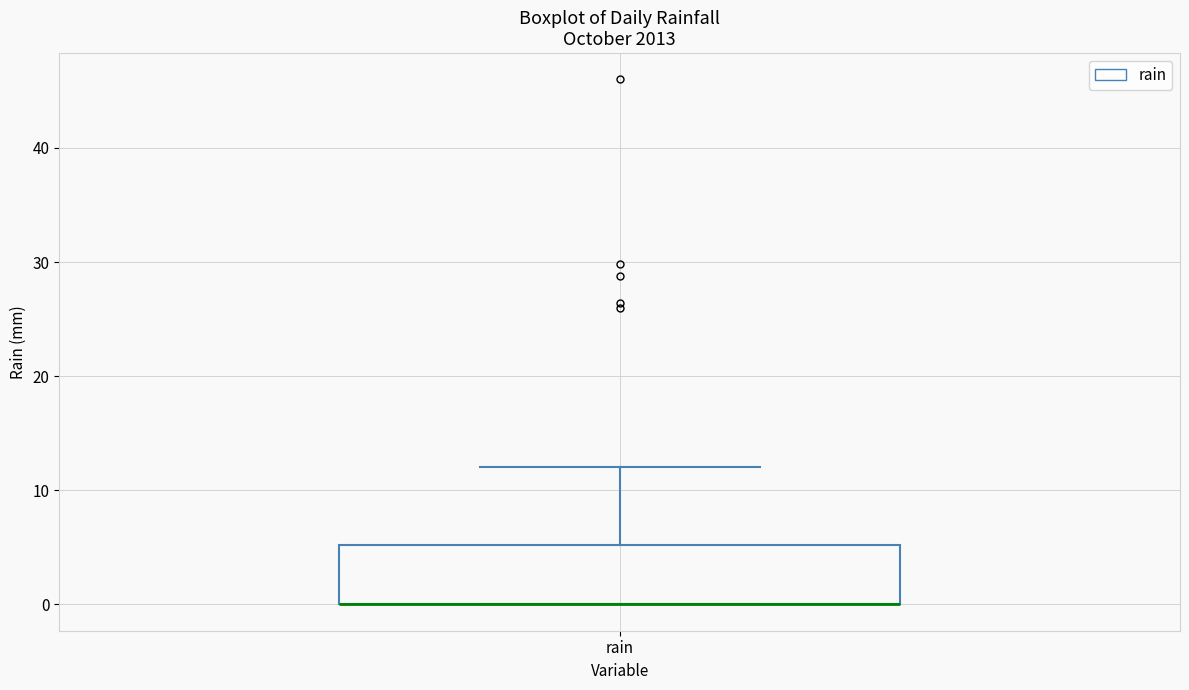

Where is the upper edge of the box for rain on the y-axis? The values are not printed on the chart, so give them approximately, as read against the axis.

5